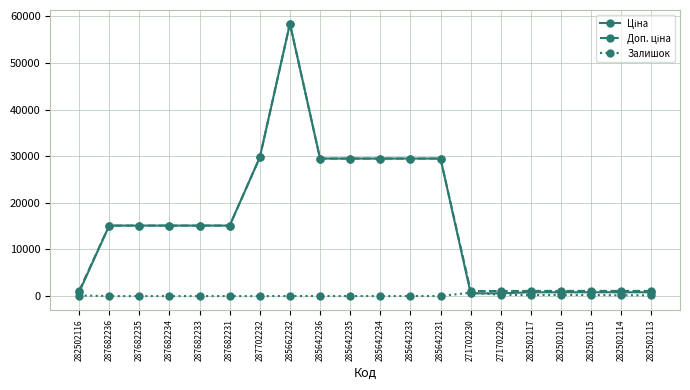

At which category does the chart reach its peak across all series?

285662232